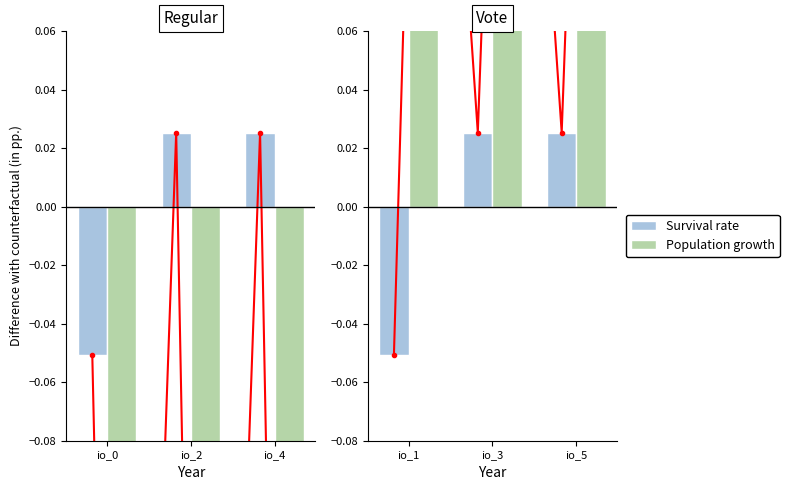

Which label corresponds to the smallest value in the chart?

io_1